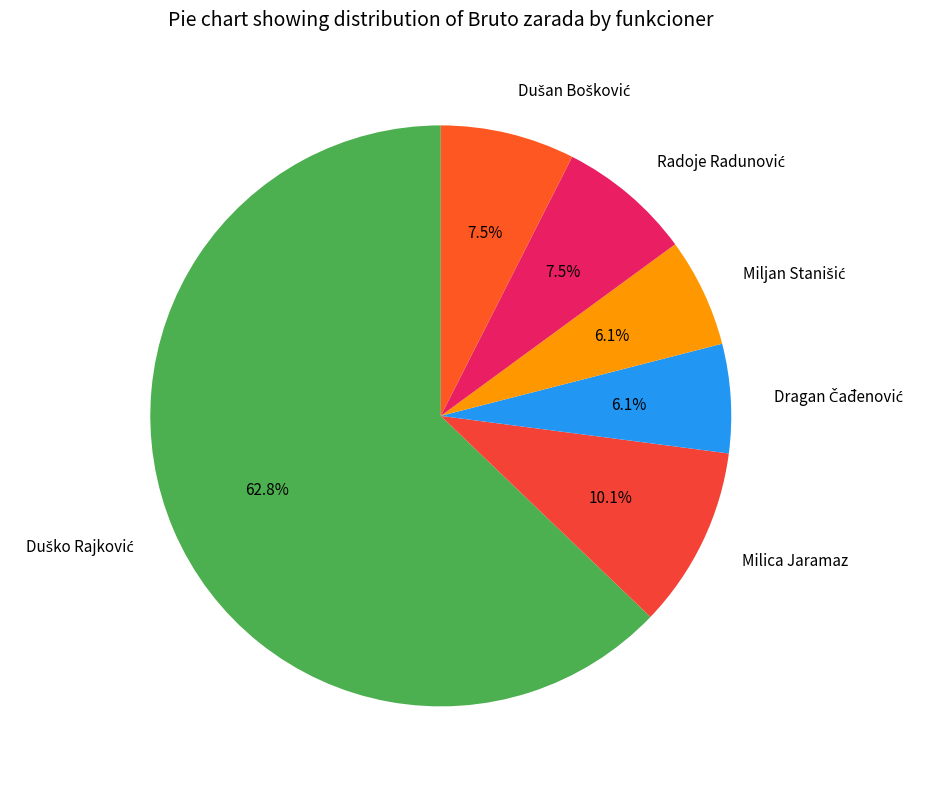

How much of the chart is everything except Milica Jaramaz?

89.9%